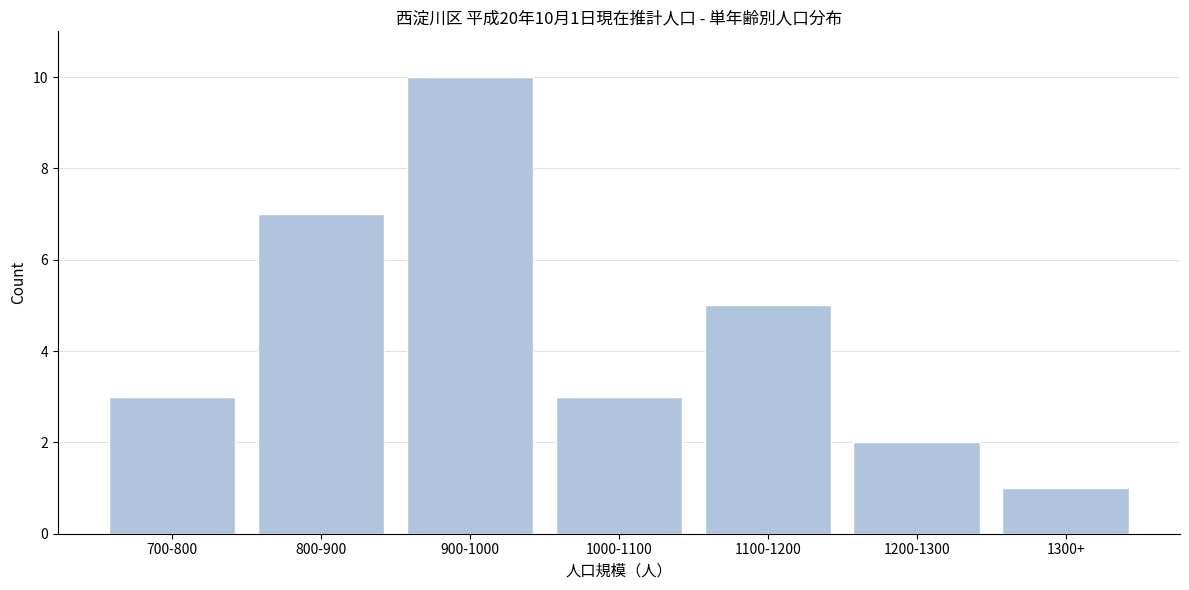

Reading left to right, extract all data points from this chart.

700-800=3	800-900=7	900-1000=10	1000-1100=3	1100-1200=5	1200-1300=2	1300+=1